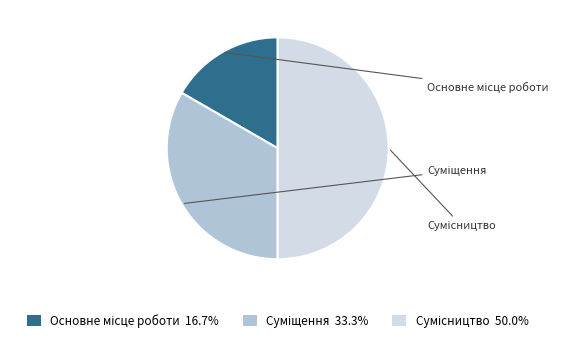

To the nearest percent, what is the difference between the Суміщення and Сумісництво slice percentages?

17%